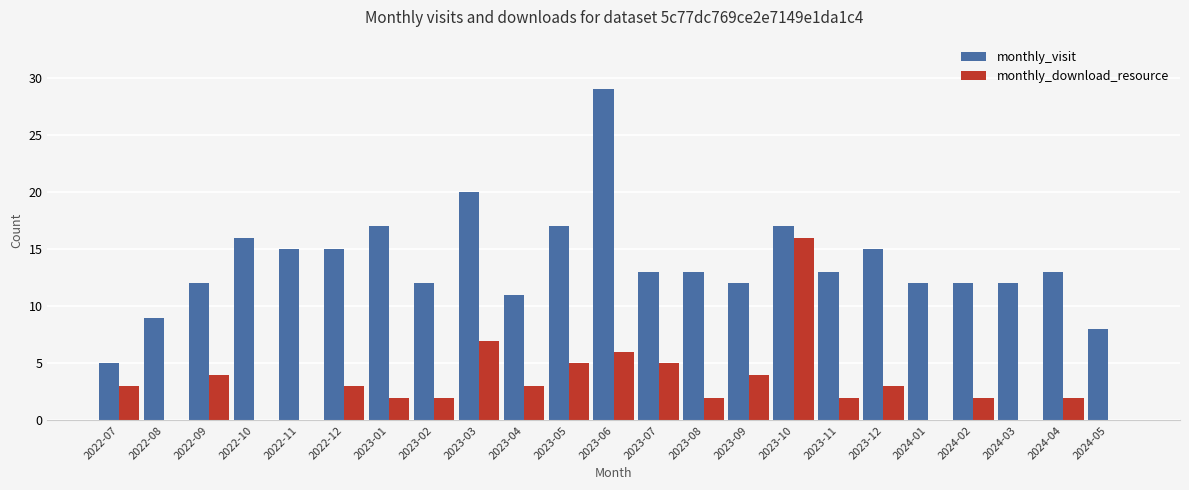

At which label does monthly_visit reach its peak?

2023-06